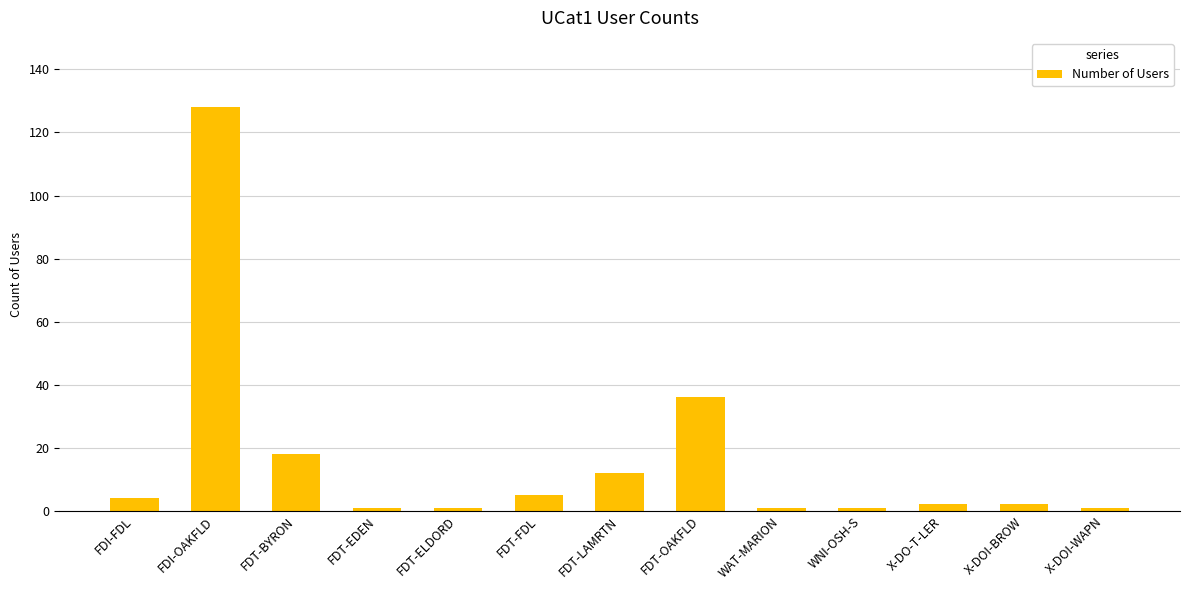

What is the change in value from FDT-EDEN to X-DOI-BROW?

+1